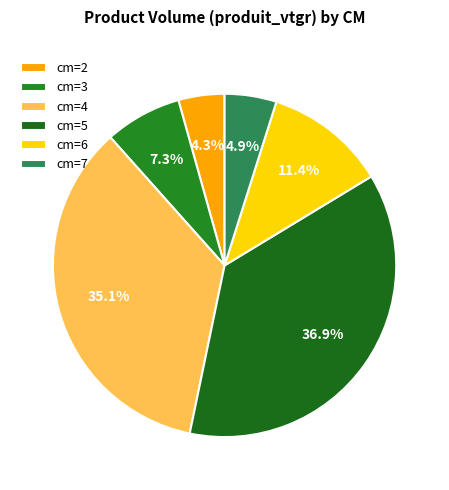

How many segments does this pie chart have?

6